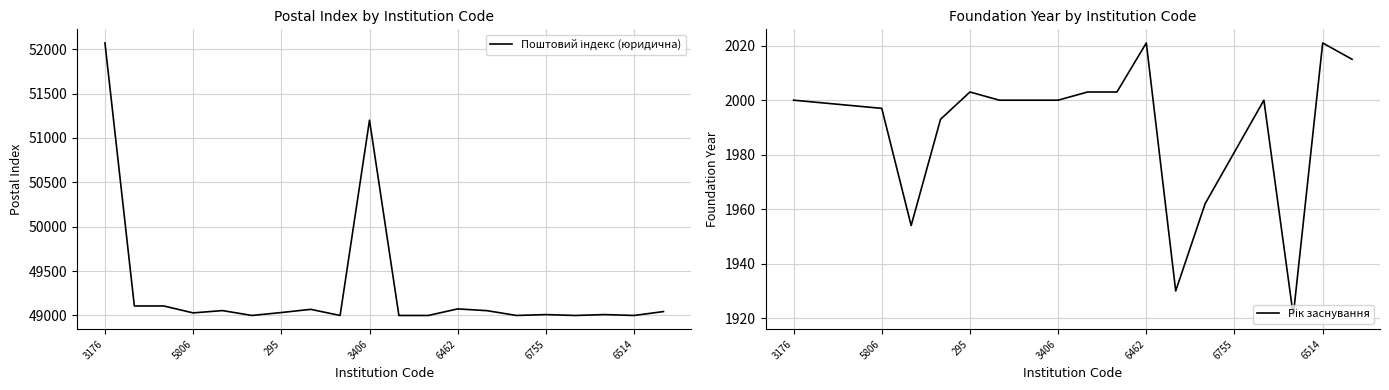

List the labels in order of value, smallest first.

1271, 3394, 1602, 1559, 1028, 1061, 6514, 6755, 564, 5806, 295, 3083, 939, 2390, 3489, 6462, 6786, 4306, 3406, 3176